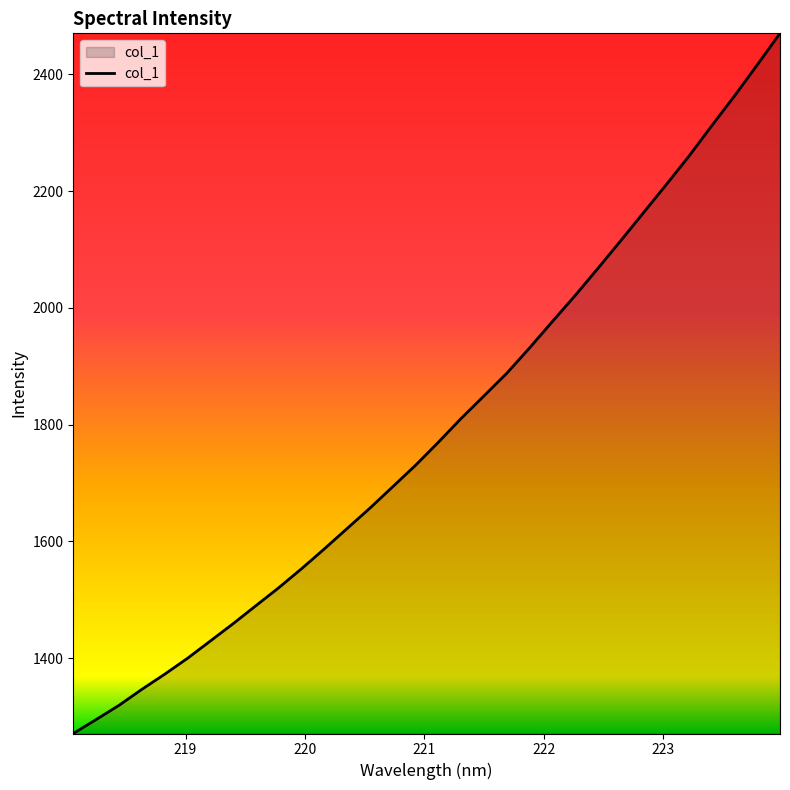

What is the smallest value displayed?

1271.2